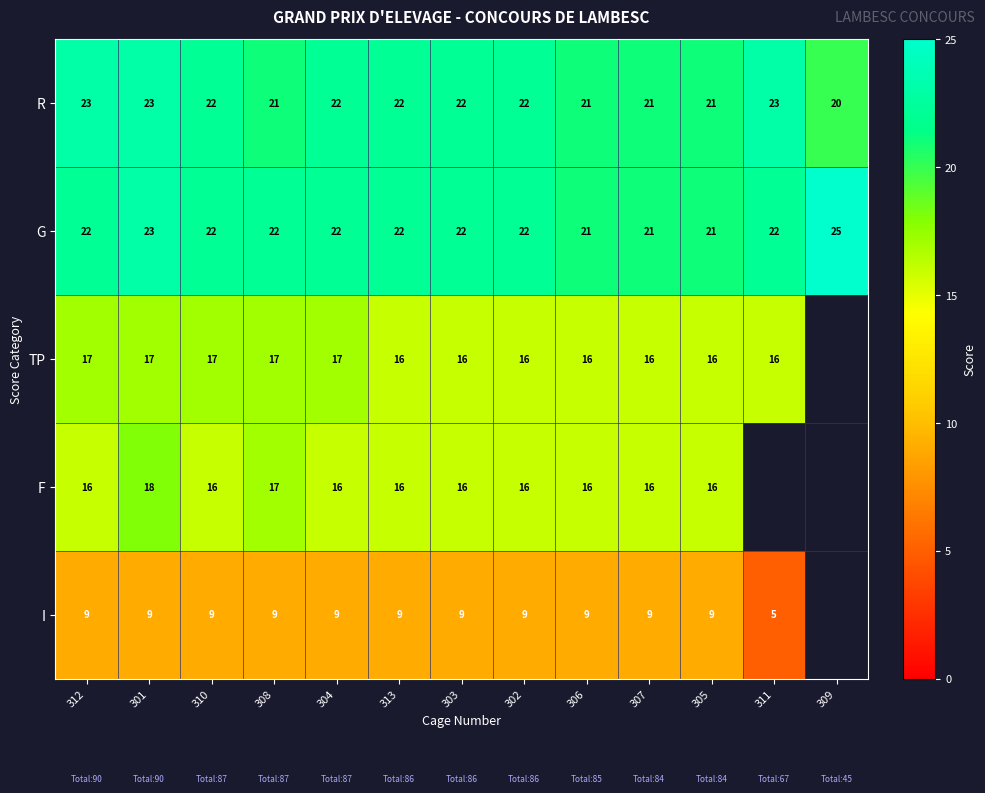

How many distinct data groups are displayed?

5